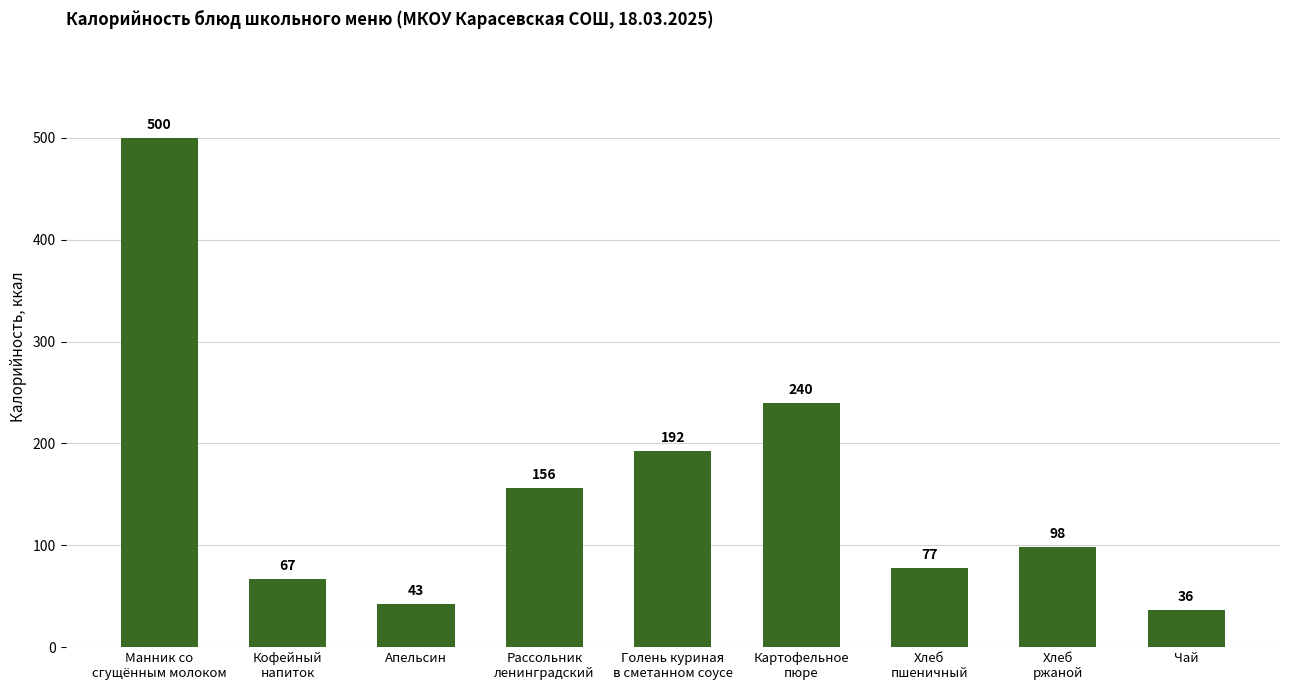

What is the difference between the values at Картофельное
пюре and Рассольник
ленинградский?

84.0